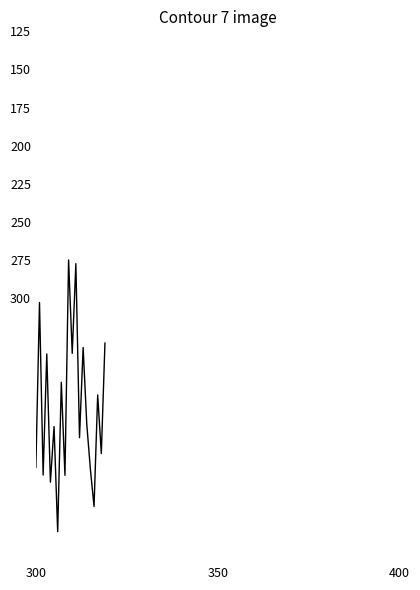

What is the greatest value displayed?

453.0